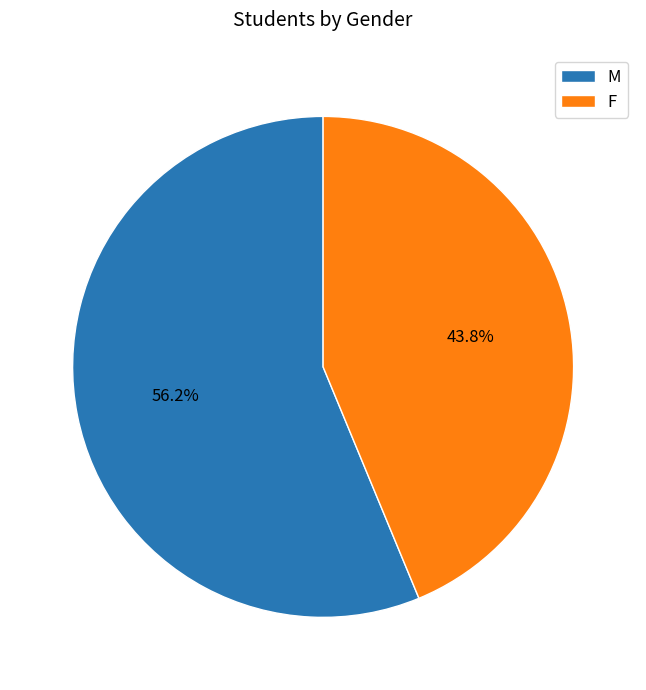

What is the ratio of the value at M to the value at F?

1.3